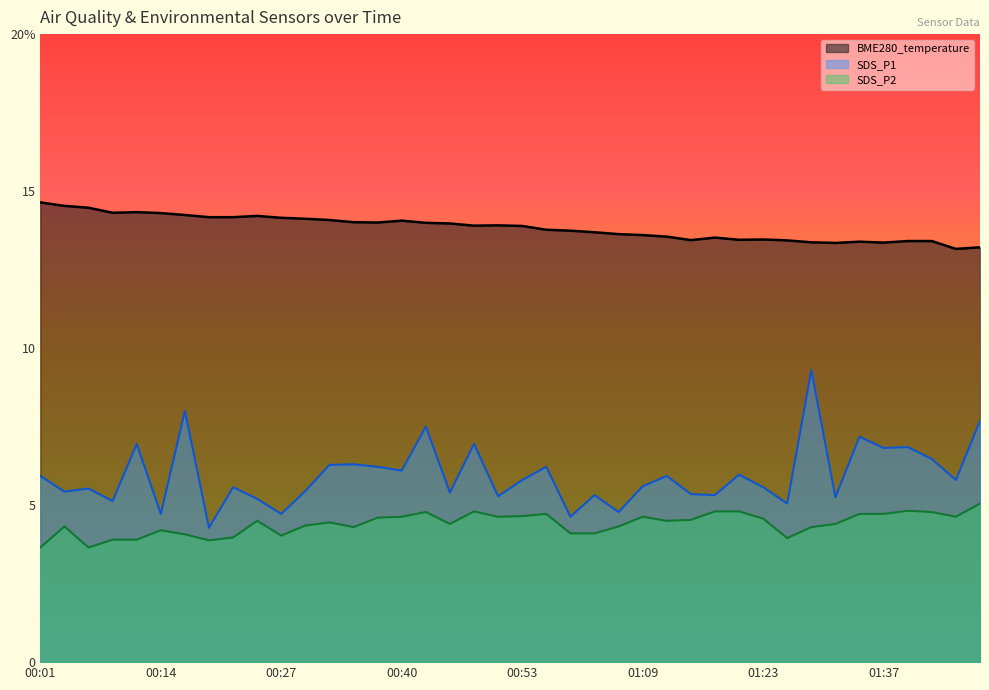

Reading left to right, list all the values displayed in this chart.

14.6	14.5	14.5	14.3	14.3	14.3	14.2	14.2	14.2	14.2	14.2	14.1	14.1	14.0	14.0	14.1	14.0	14.0	13.9	13.9	13.9	13.8	13.7	13.7	13.6	13.6	13.6	13.4	13.5	13.4	13.5	13.4	13.4	13.3	13.4	13.4	13.4	13.4	13.2	13.2